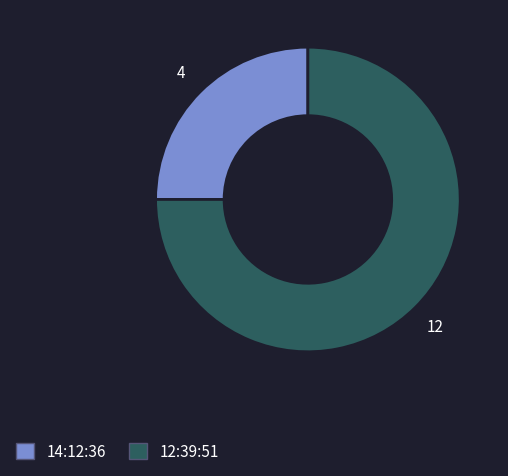

Is it true that 12:39:51 is 75% of the pie?

True